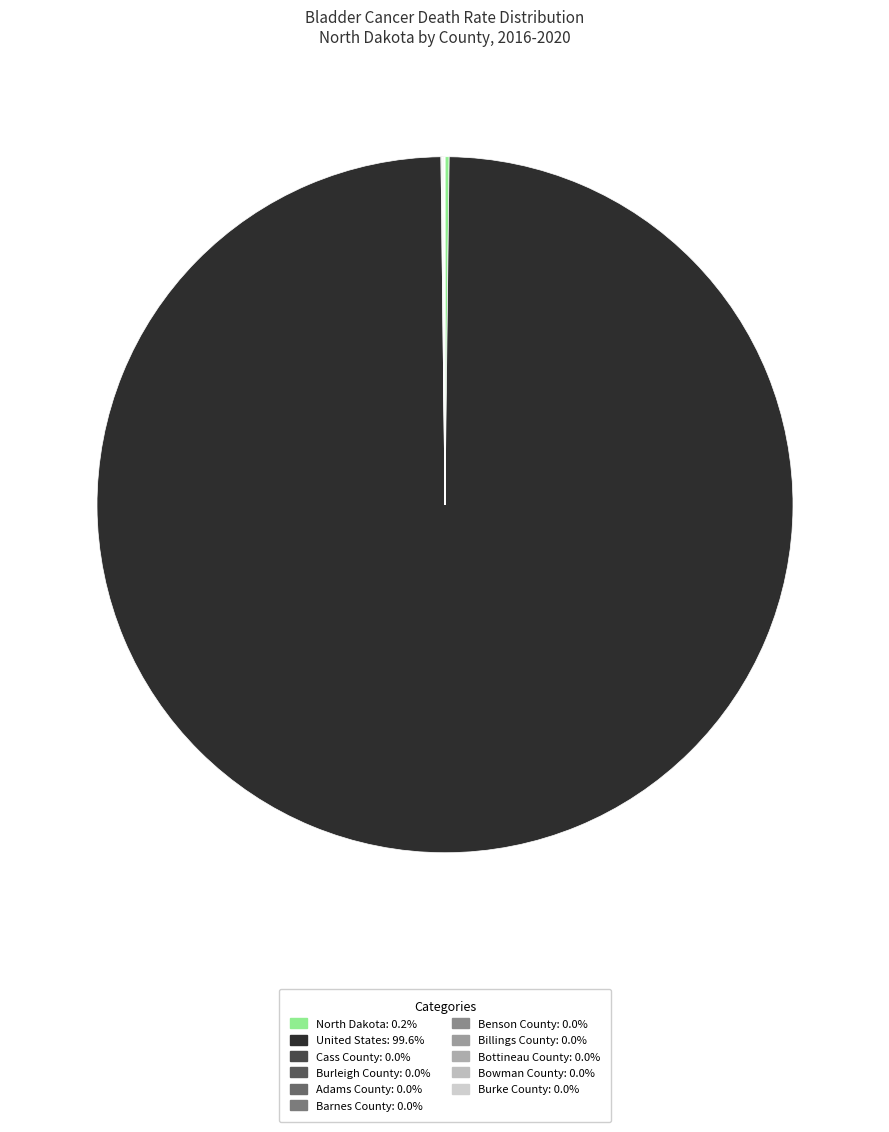

How many slices are in this pie chart?

11